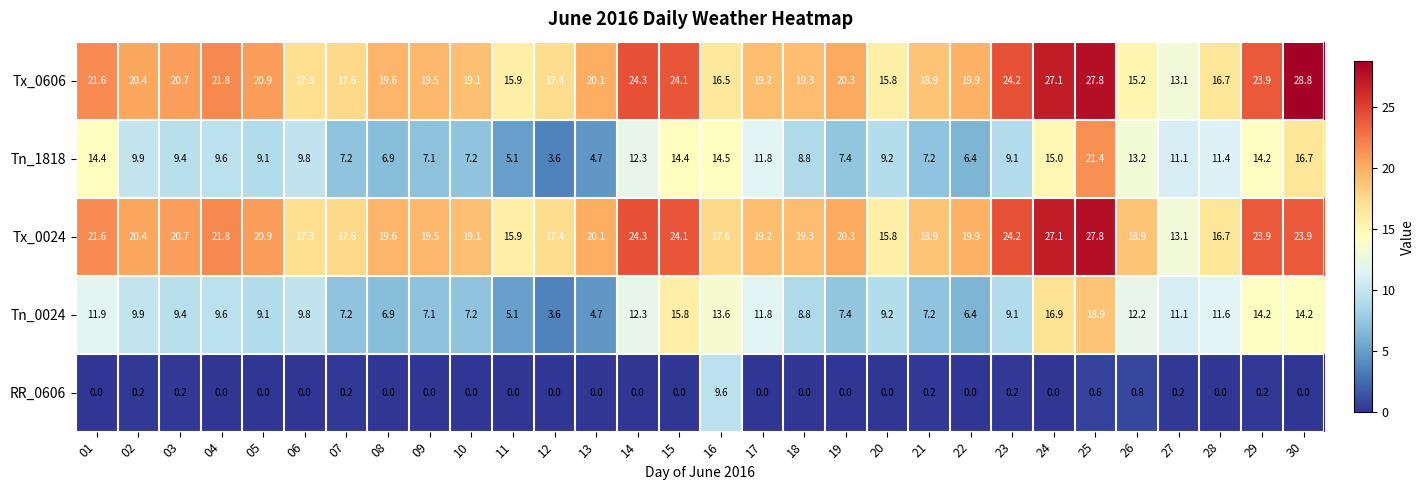

Where is Tn_0024 nearest to the value 11?

27